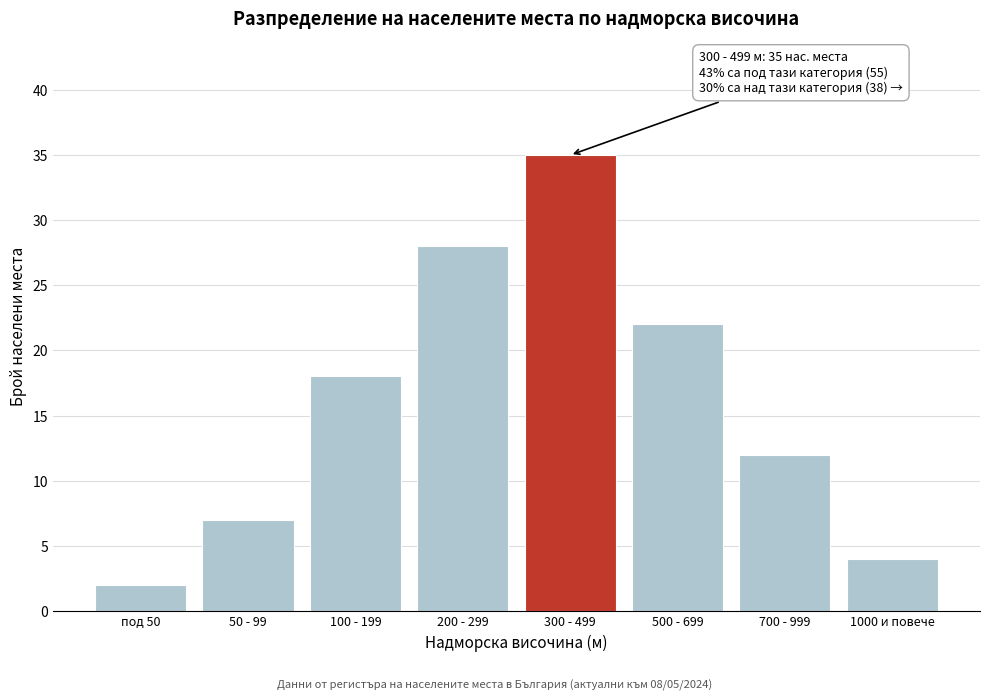

Reading left to right, extract all data points from this chart.

2	7	18	28	35	22	12	4